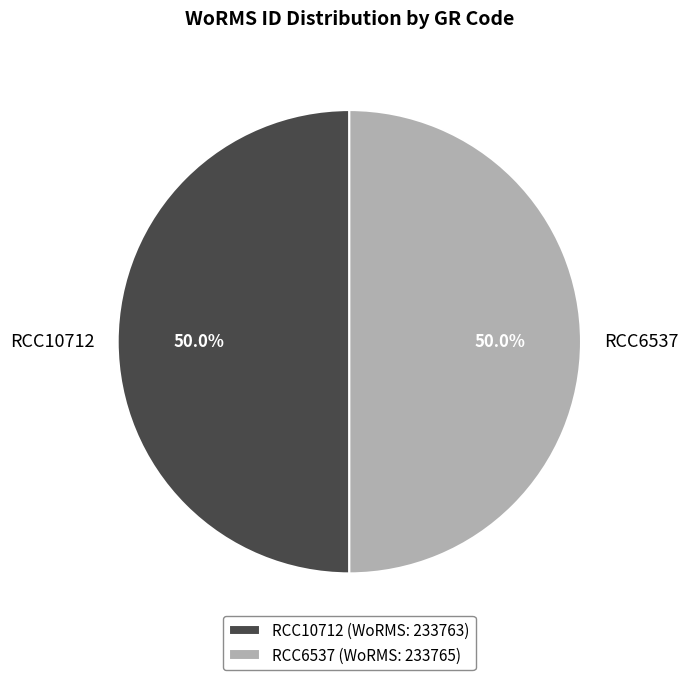

What is the ratio of the value at RCC6537 to the value at RCC10712?

1.0